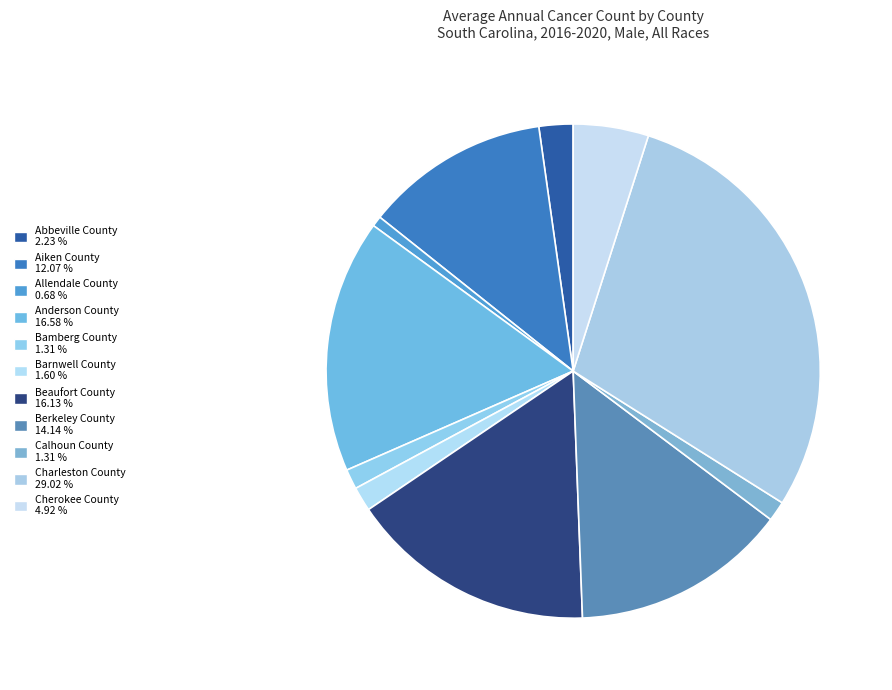

What percentage is the Anderson County slice, to the nearest percent?

17%